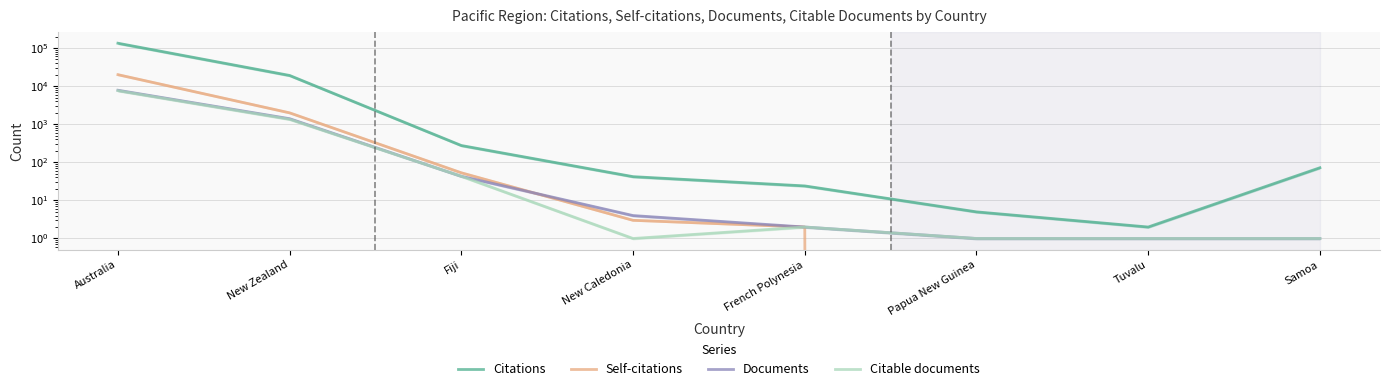

Reading left to right, list all the values displayed in this chart.

Citations: Australia=133731	New Zealand=19046	Fiji=276	New Caledonia=42	French Polynesia=24	Papua New Guinea=5	Tuvalu=2	Samoa=72
Self-citations: Australia=19965	New Zealand=1986	Fiji=53	New Caledonia=3	French Polynesia=2	Papua New Guinea=0	Tuvalu=0	Samoa=0
Documents: Australia=7797	New Zealand=1395	Fiji=43	New Caledonia=4	French Polynesia=2	Papua New Guinea=1	Tuvalu=1	Samoa=1
Citable documents: Australia=7584	New Zealand=1346	Fiji=43	New Caledonia=1	French Polynesia=2	Papua New Guinea=1	Tuvalu=1	Samoa=1